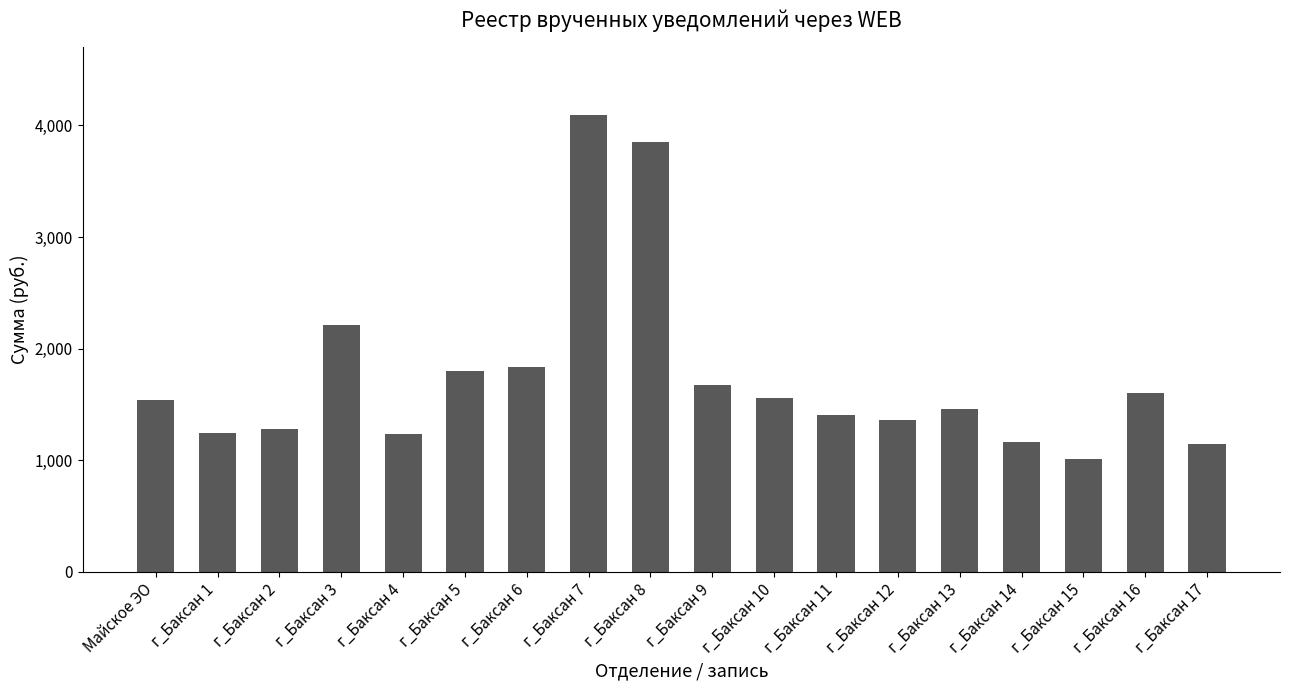

The value at г_Баксан 12 is 1357.7. True or false?

True